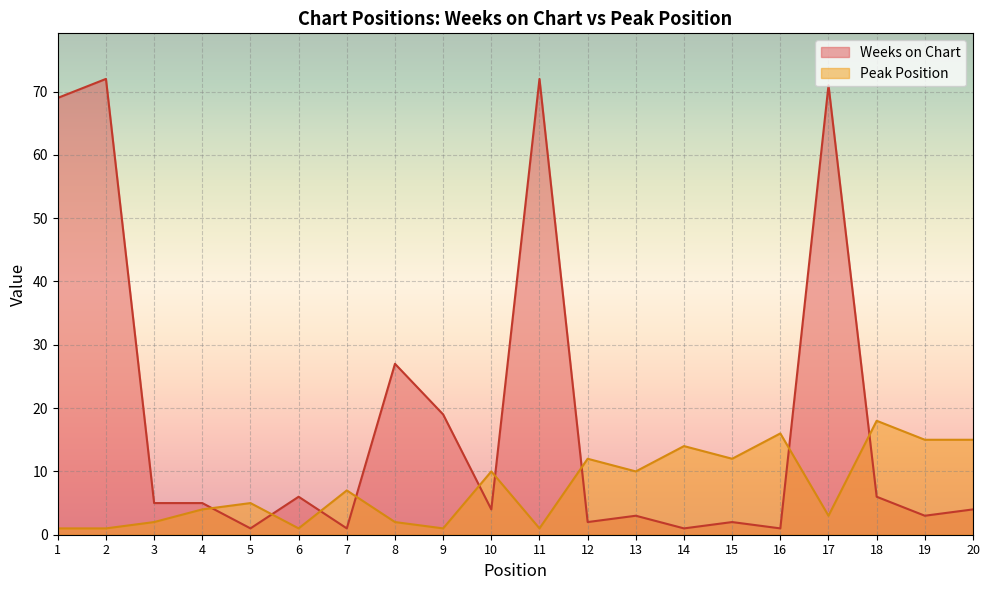

Reading right to left, list all the values displayed in this chart.

Weeks on Chart: 4	3	6	71	1	2	1	3	2	72	4	19	27	1	6	1	5	5	72	69
Peak Position: 15	15	18	3	16	12	14	10	12	1	10	1	2	7	1	5	4	2	1	1